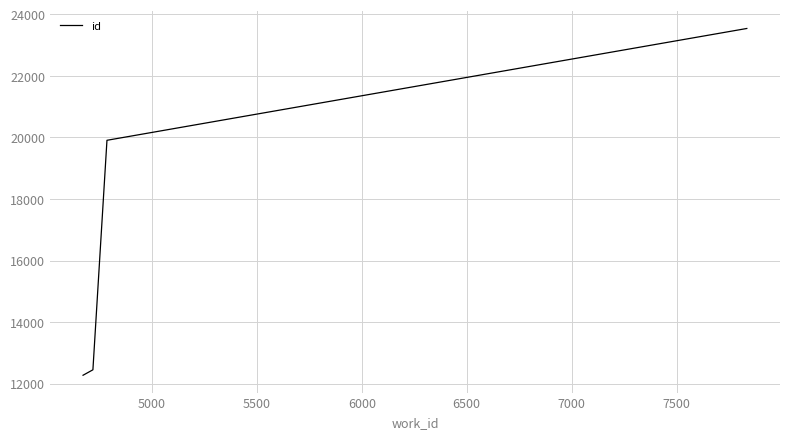

Reading left to right, transcribe all the data shown in this chart.

12275	12452	19907	23539